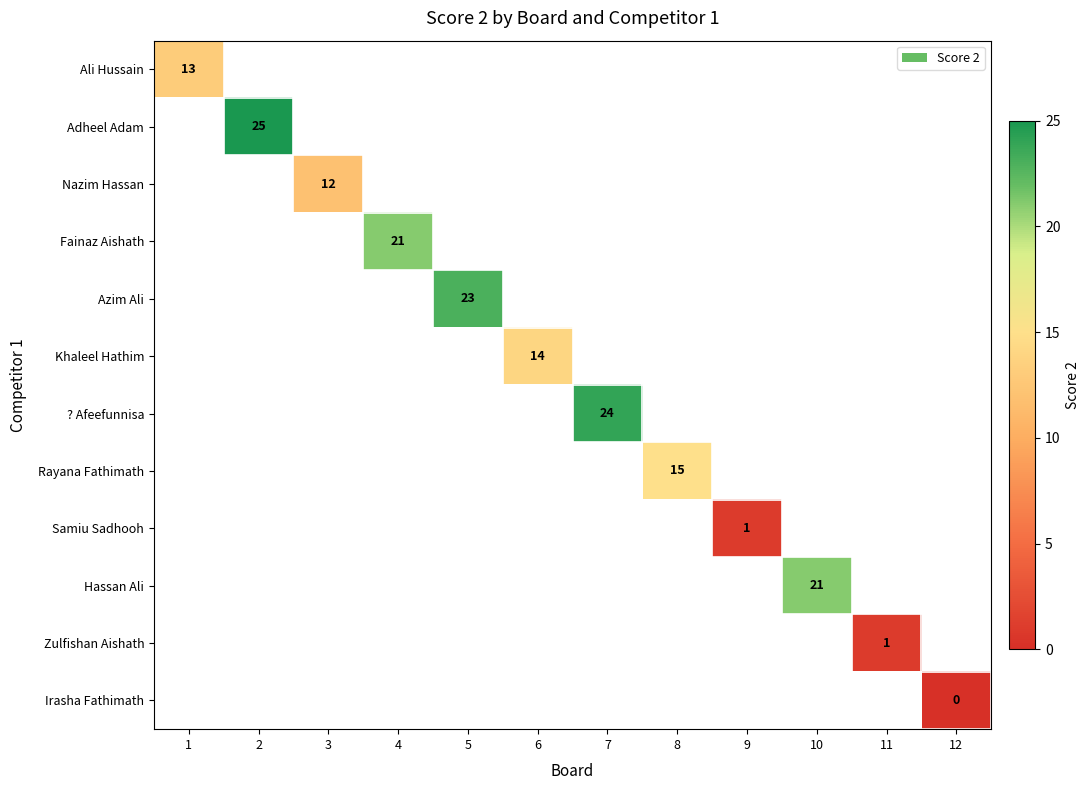

True or false: Samiu Sadhooh has a value of 2 at 9.

False